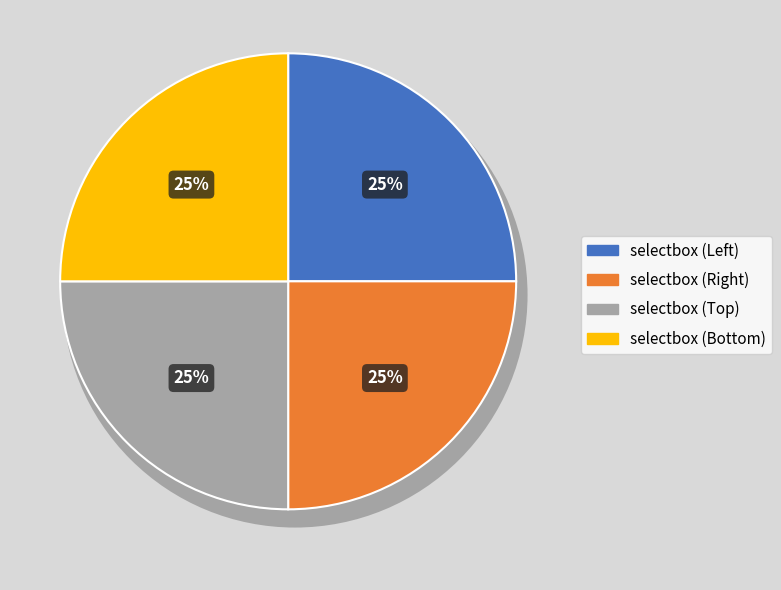

Does any single category account for the majority?

No